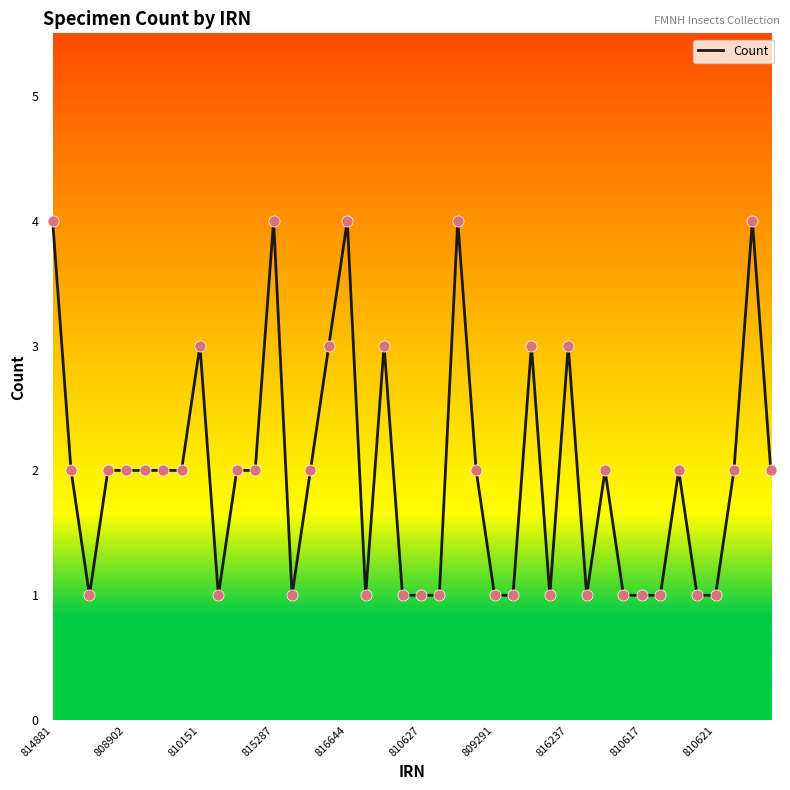

What is the greatest value displayed?

4